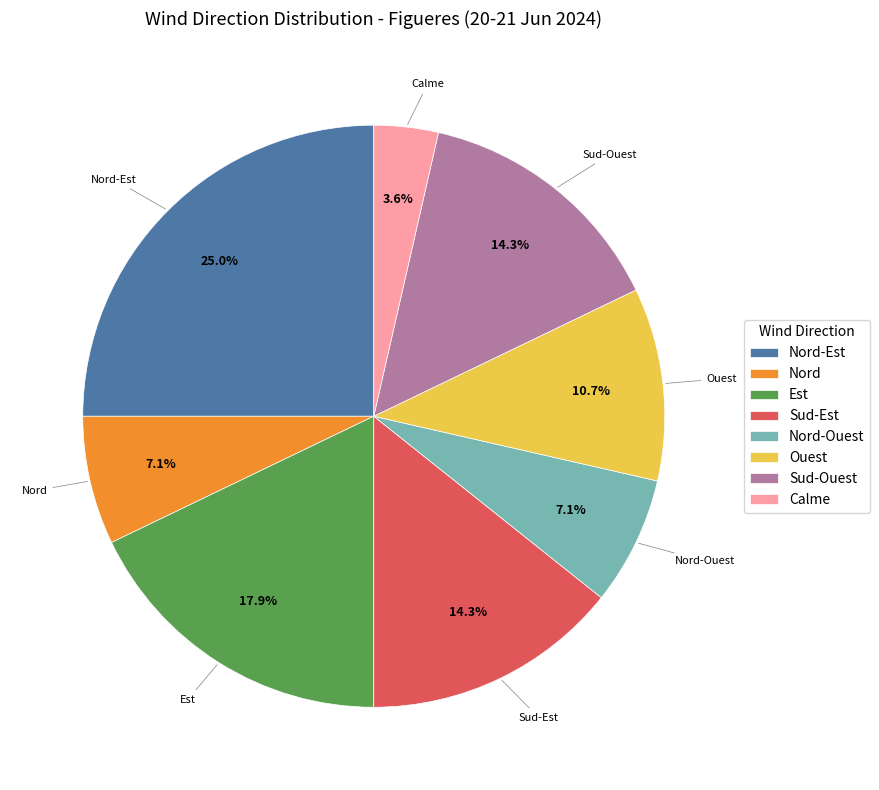

What is the largest slice in the pie chart?

Nord-Est